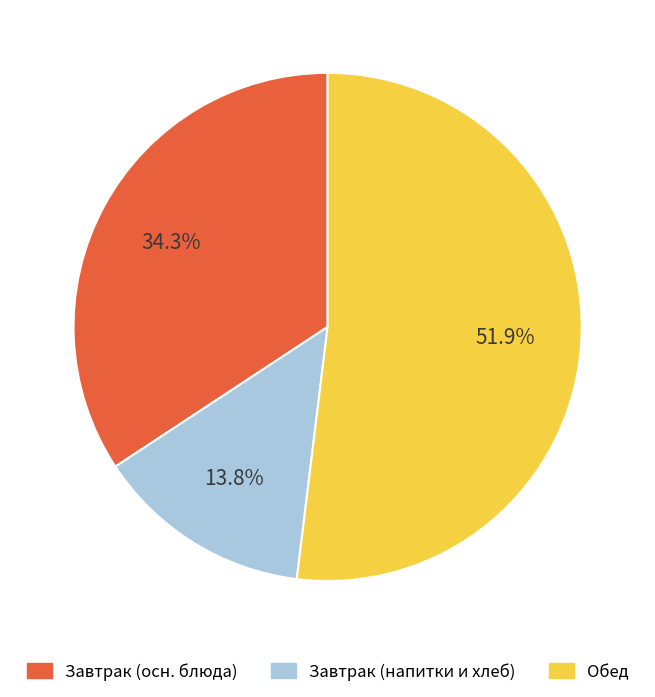

What percentage is NOT represented by Обед?

48.1%